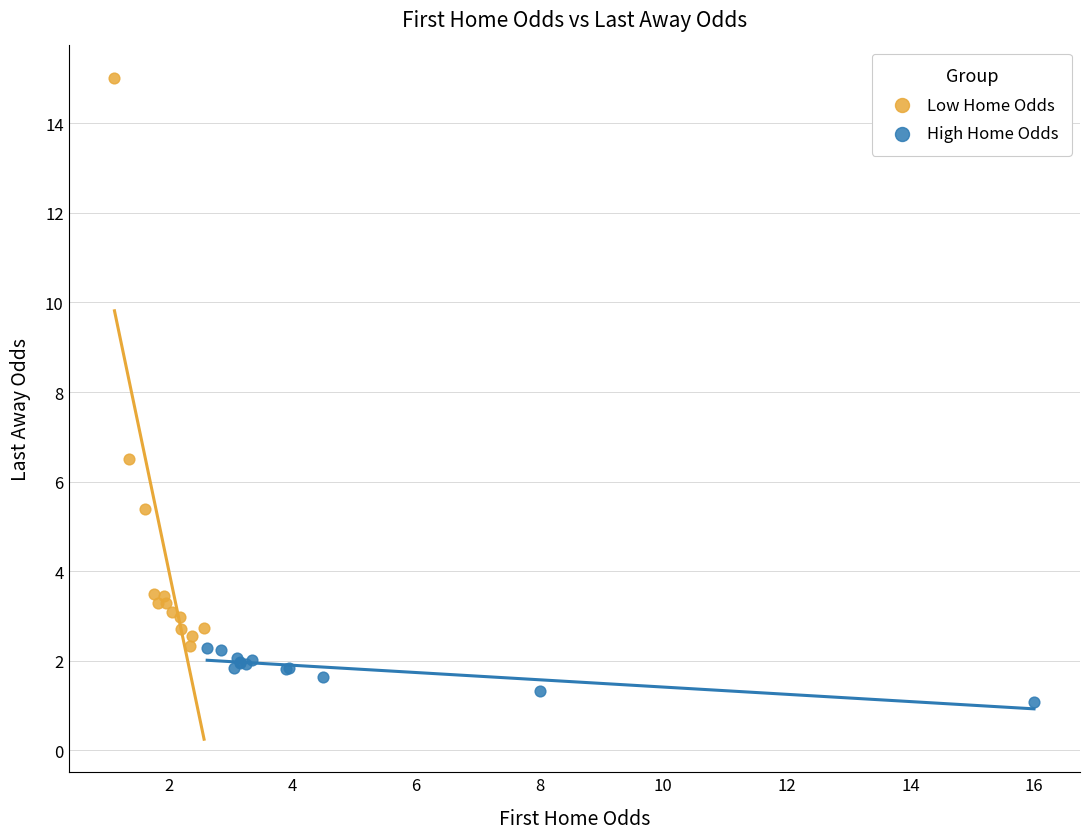

What are all the series names shown in the legend?

Low Home Odds, High Home Odds